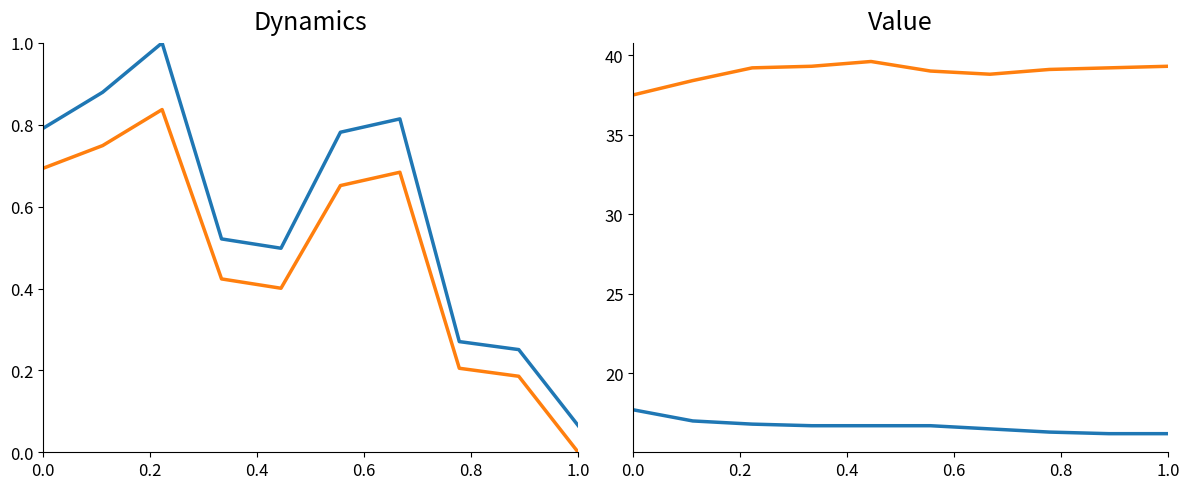

The Temp series shows 4.5 at 8. True or false?

False